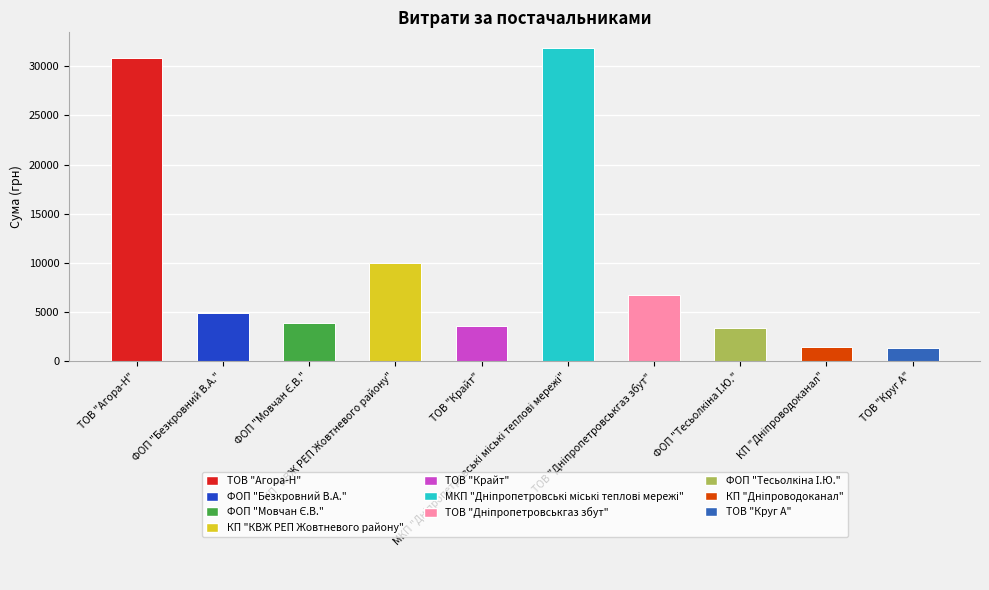

Are the bars horizontal?

No